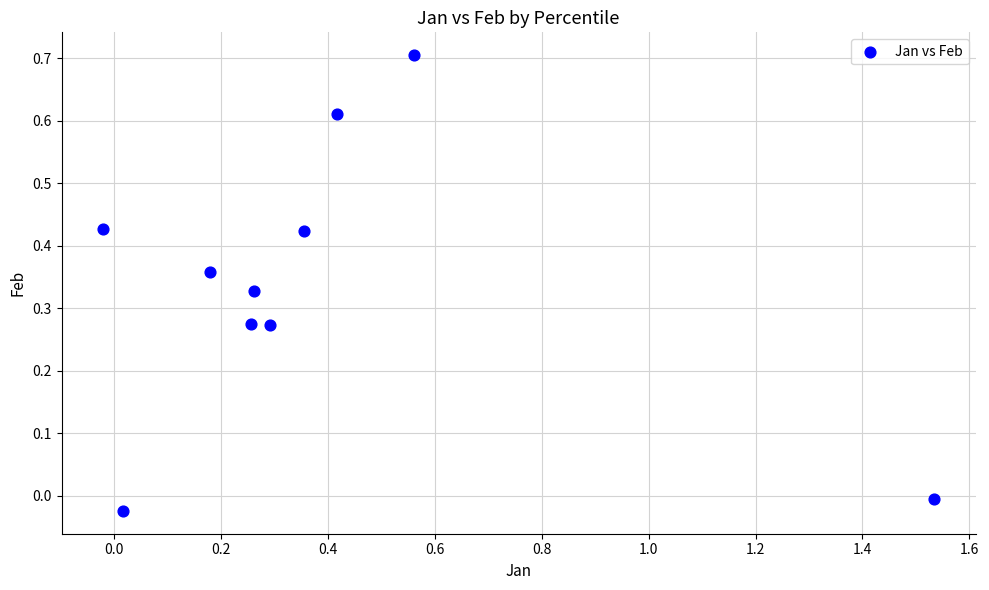

What is the range of X values (max minus min)?

1.6